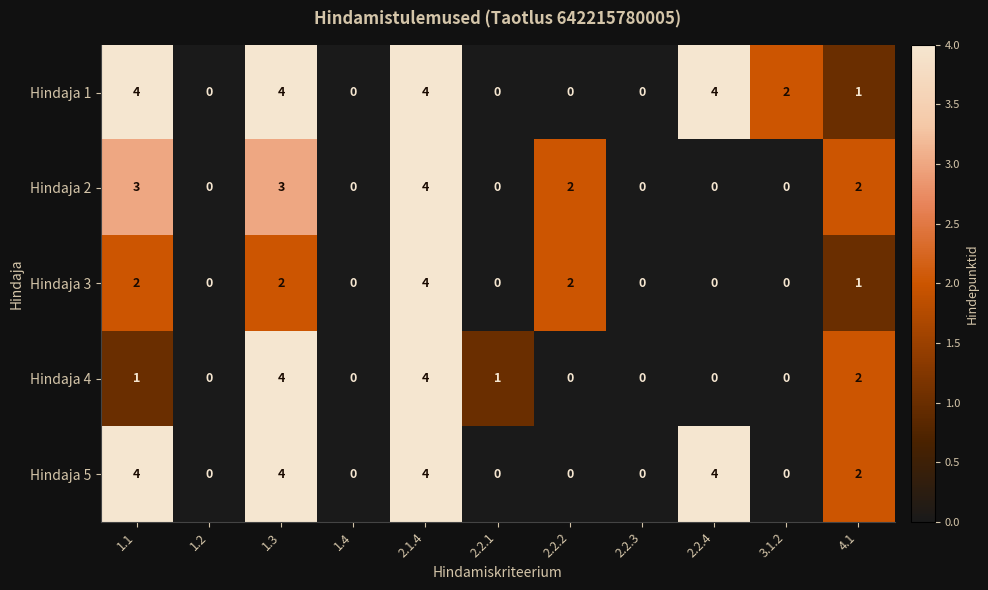

The Hindaja 3 series shows -2 at 3.1.2. True or false?

False